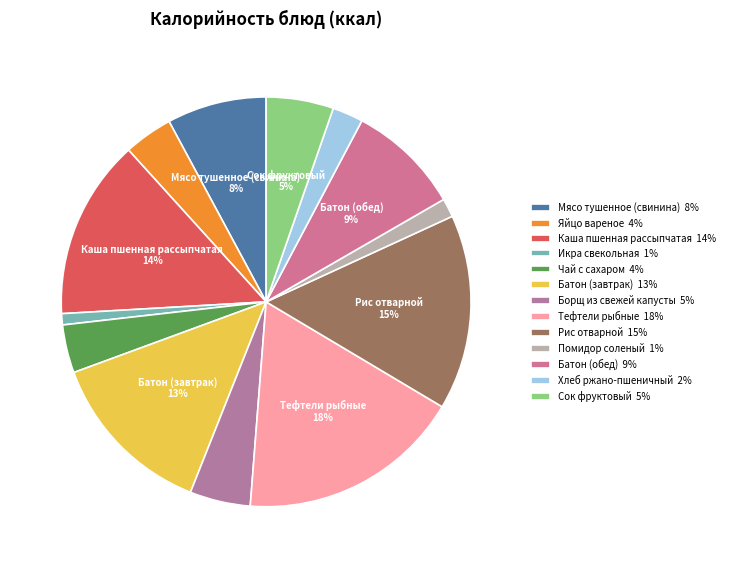

Which category has the smallest portion of the pie?

Икра свекольная